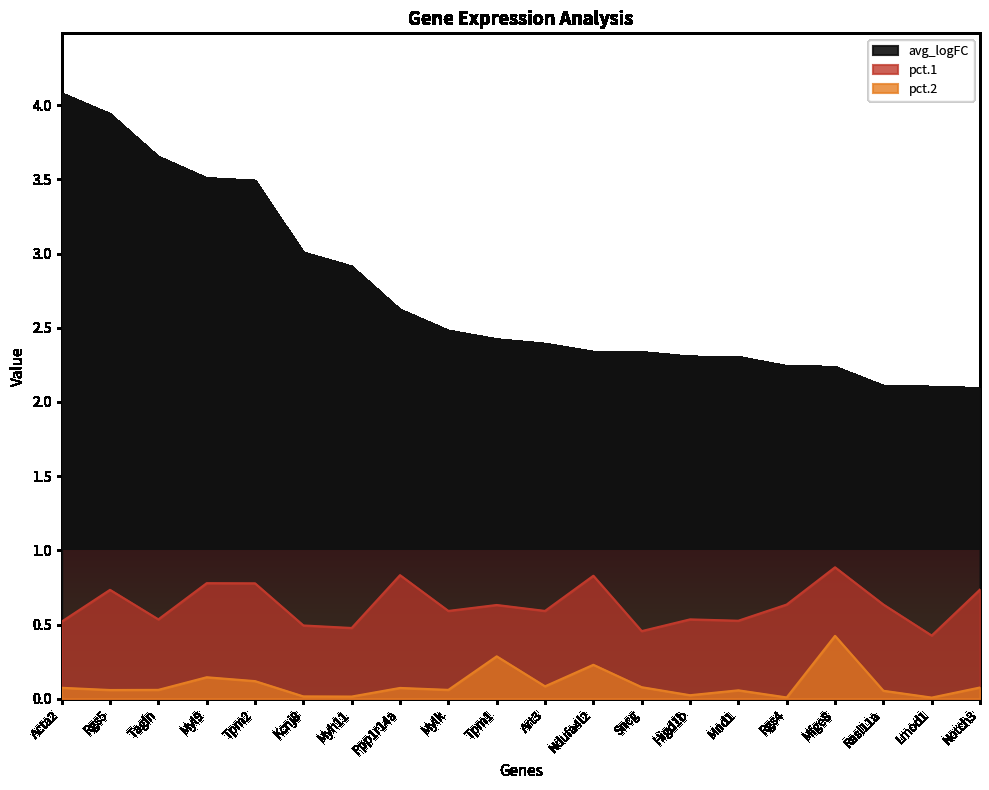

In pct.1, how many points are lower than both neighbors (excluding endpoints)?

7